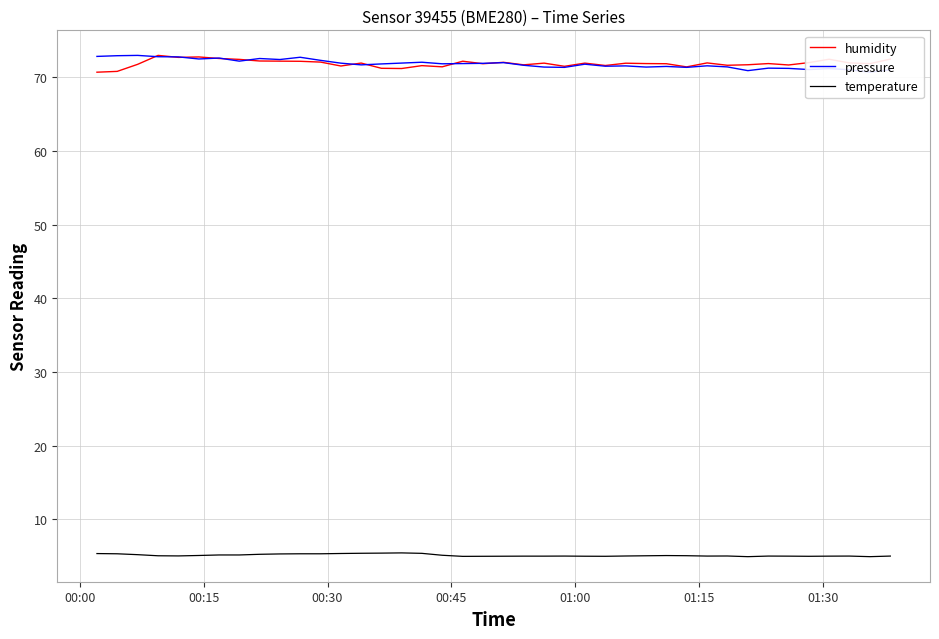

What is the highest value of the humidity series?

73.0